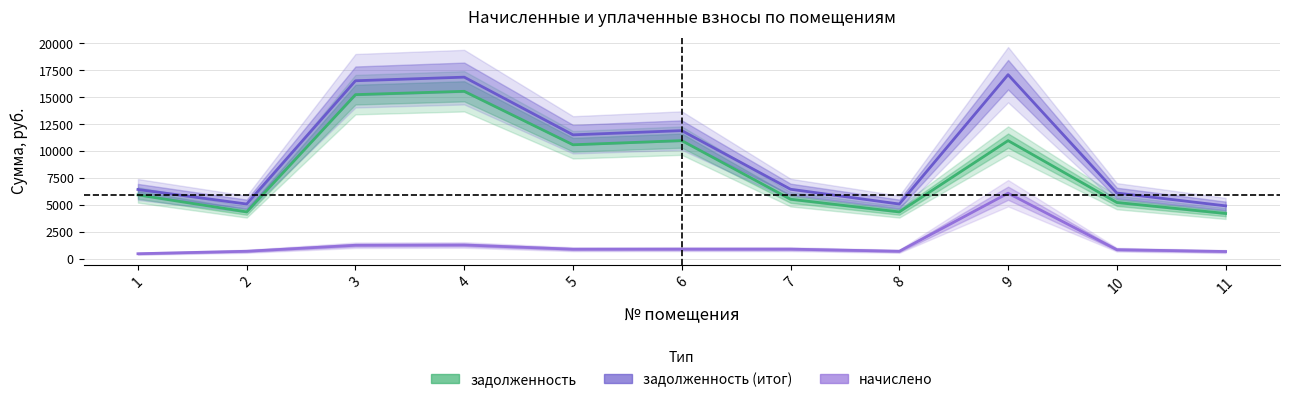

True or false: задолженность (итог) has a value of 11909.0 at 6.

True